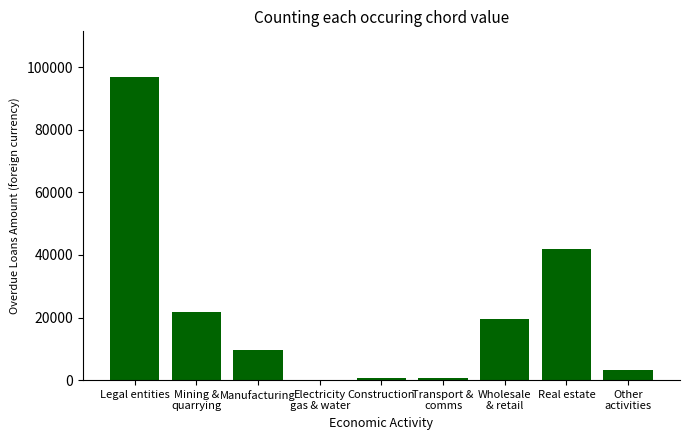

Which label corresponds to the largest value in the chart?

Legal entities